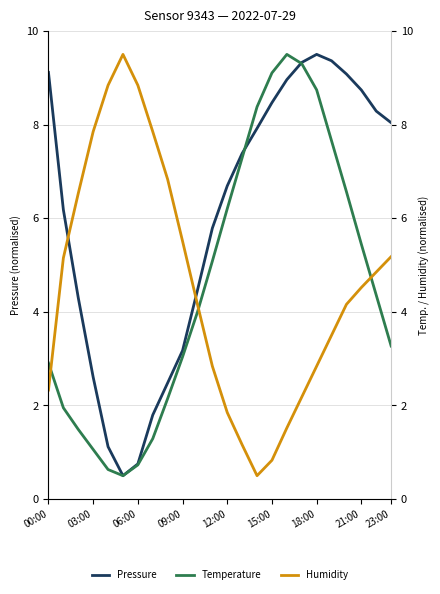

How many interior local valleys does the Temperature series have?

1